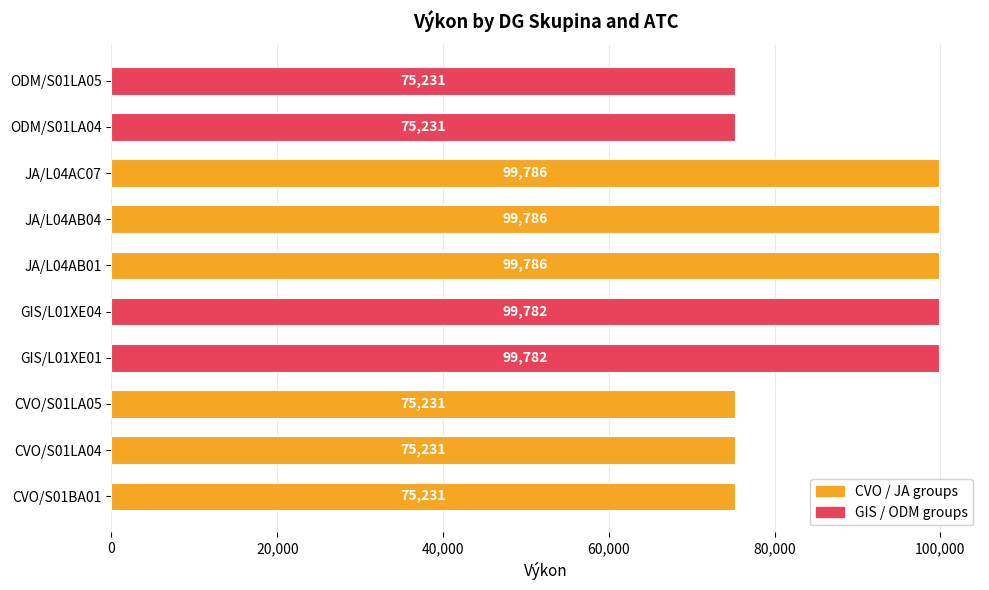

Approximately how many times larger is the value at CVO/S01LA04 compared to CVO/S01BA01?

1.0